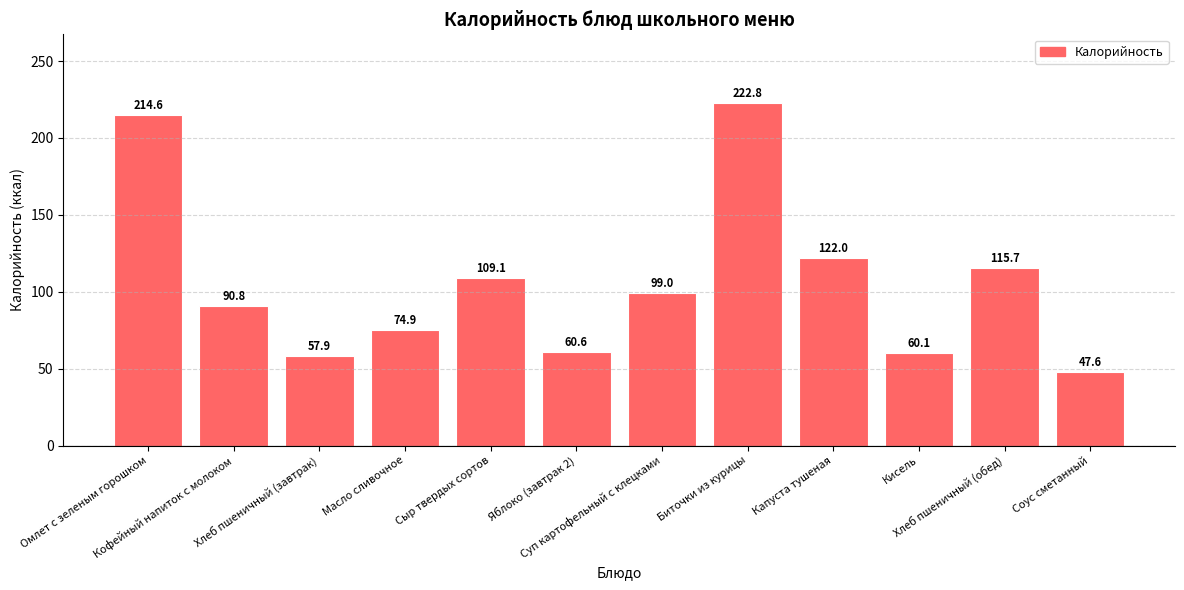

What is the greatest value displayed?

222.8